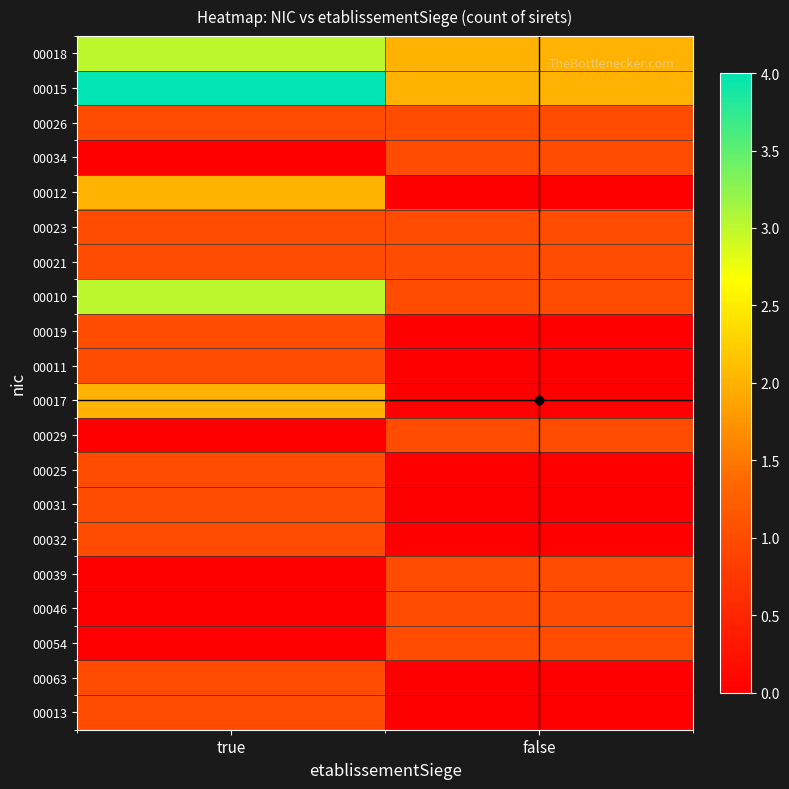

Rank the series by their maximum value, from highest to lowest.

00015, 00018, 00010, 00012, 00017, 00026, 00034, 00023, 00021, 00019, 00011, 00029, 00025, 00031, 00032, 00039, 00046, 00054, 00063, 00013